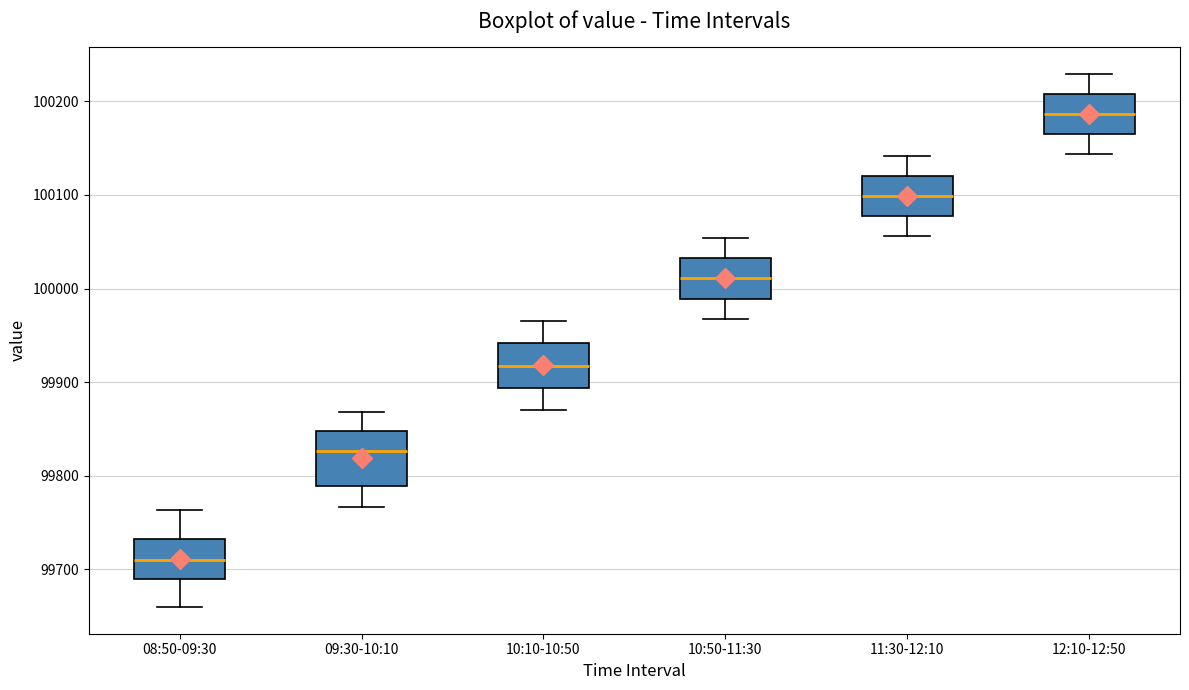

Which box's median line is the highest?

12:10-12:50